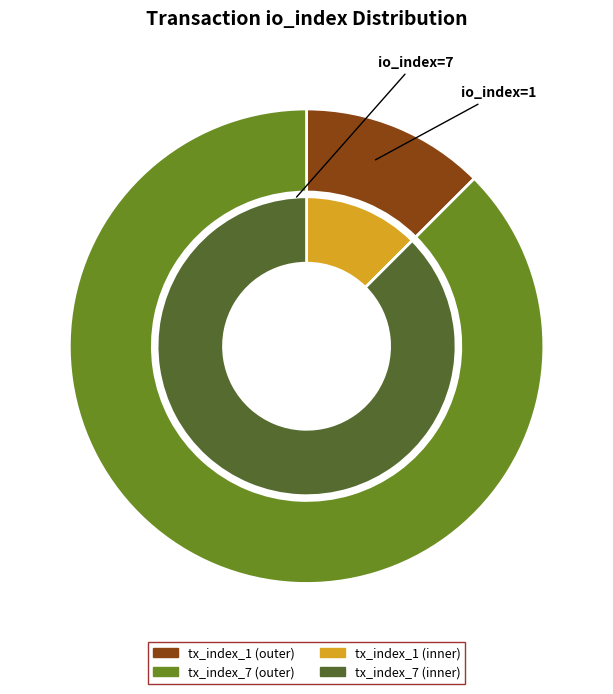

To the nearest percent, what is the combined percentage of tx_index_7 and tx_index_1?

100%